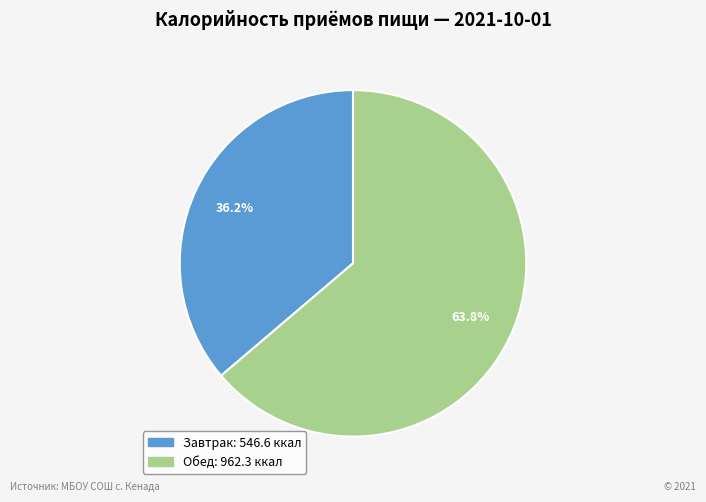

Which category accounts for the majority?

Обед